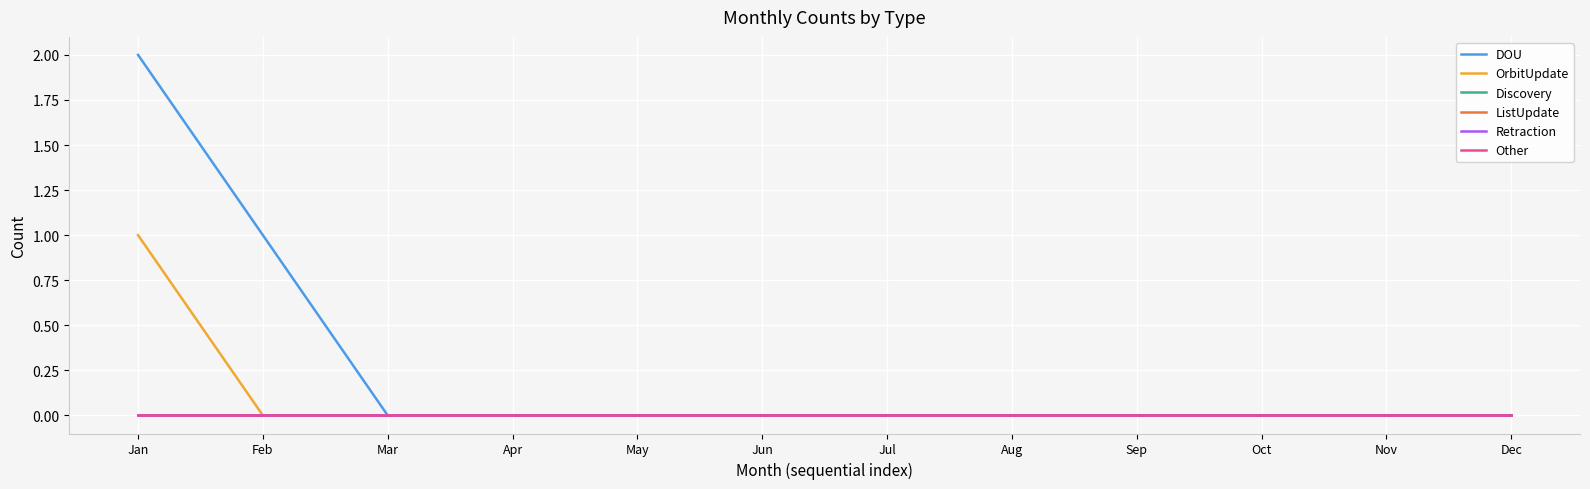

Between Dec and Jul, which is larger?

Dec